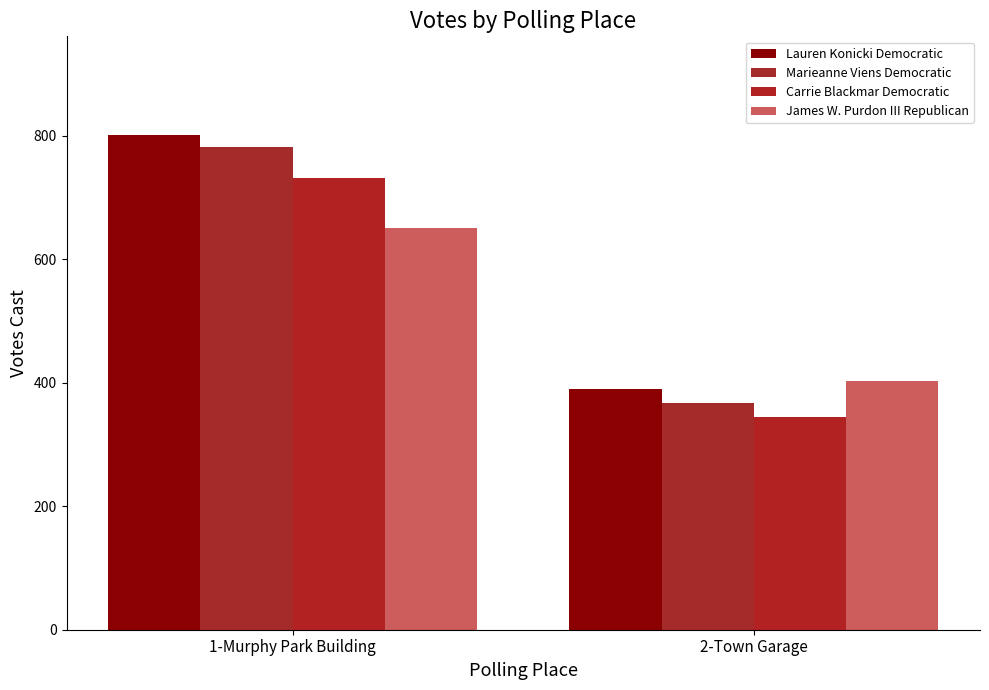

Reading left to right, list all the values displayed in this chart.

Lauren Konicki Democratic: 1-Murphy Park Building=801	2-Town Garage=390
Marieanne Viens Democratic: 1-Murphy Park Building=782	2-Town Garage=367
Carrie Blackmar Democratic: 1-Murphy Park Building=731	2-Town Garage=345
James W. Purdon III Republican: 1-Murphy Park Building=651	2-Town Garage=403